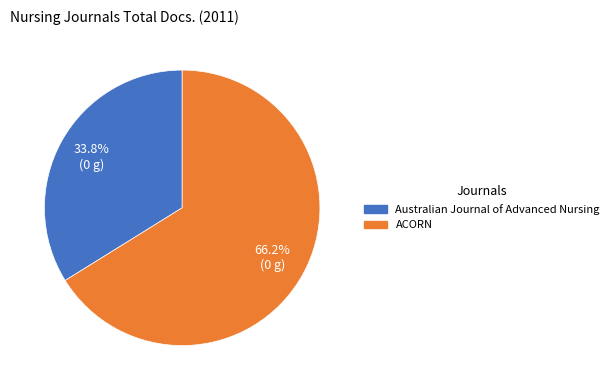

The Australian Journal of Advanced Nursing slice represents 34% of the pie. True or false?

True